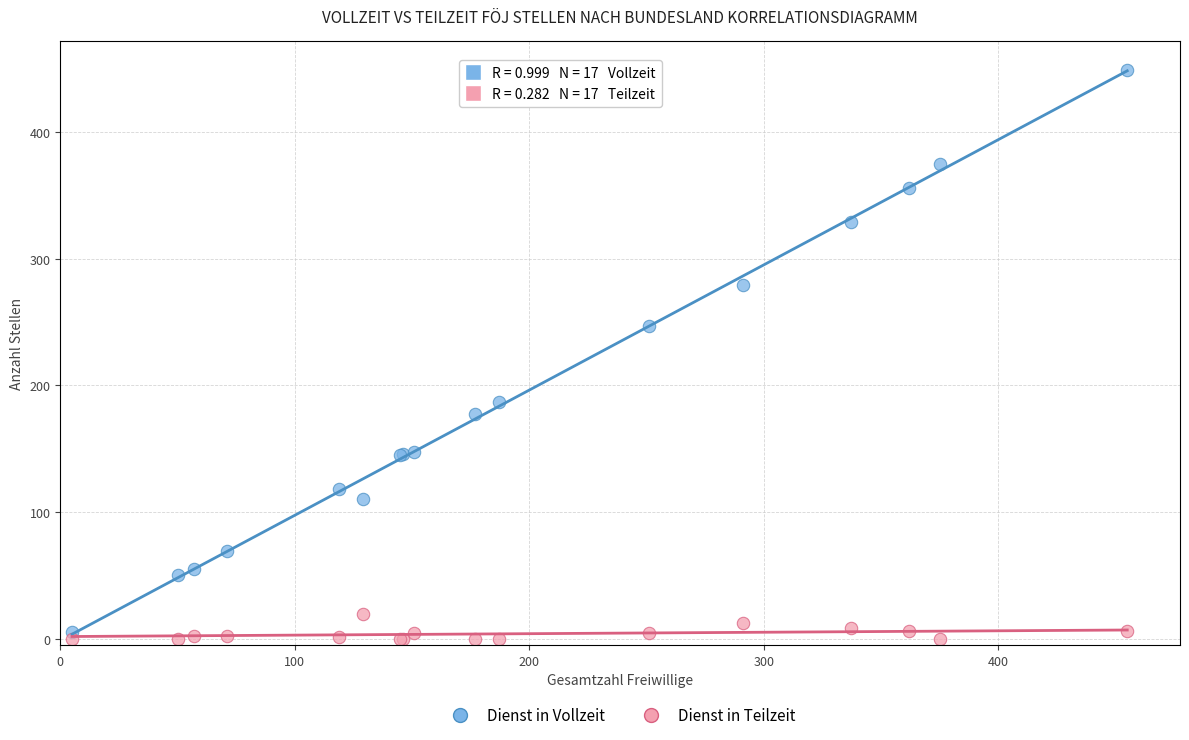

In the Dienst in Vollzeit series, what Y value is closest to 227?

247